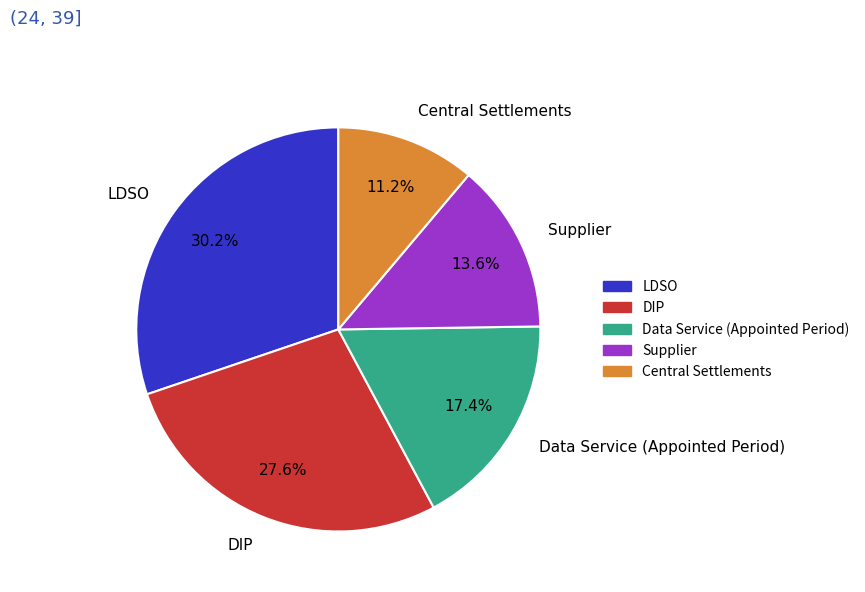

Rank the categories by value from lowest to highest.

Central Settlements, Supplier, Data Service (Appointed Period), DIP, LDSO